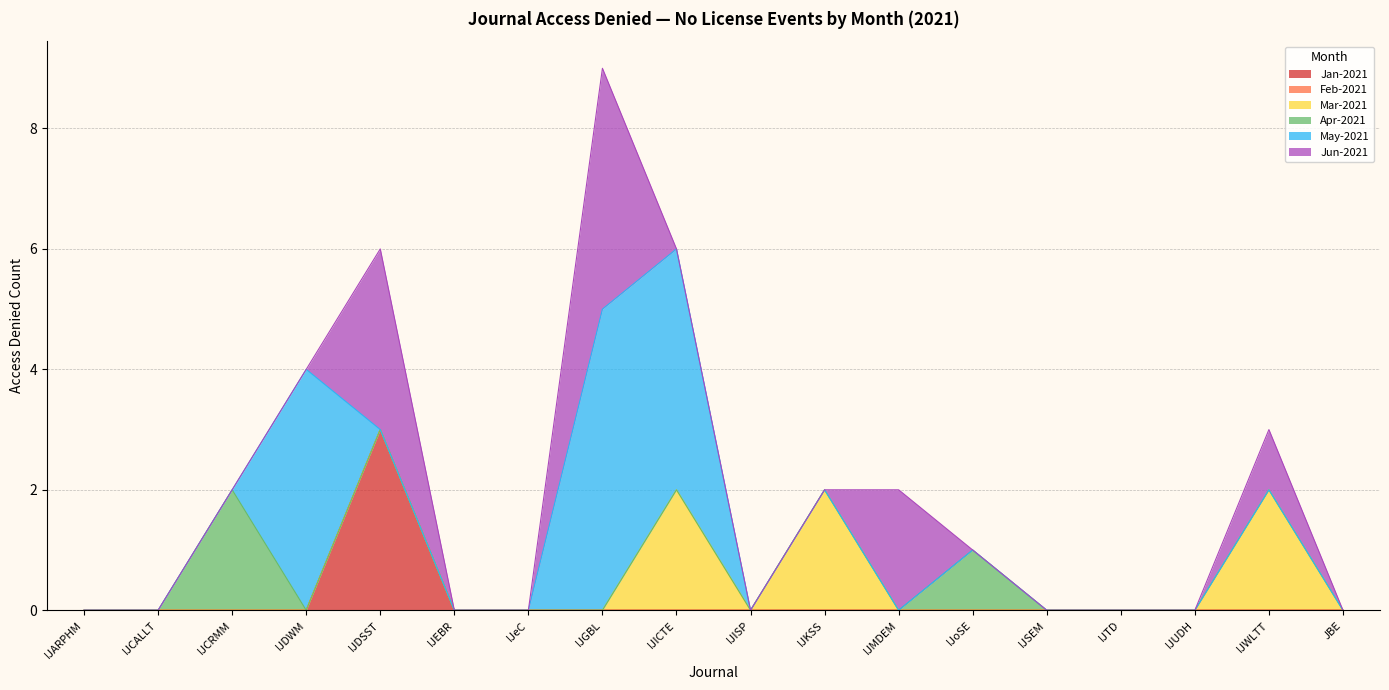

Which series has the largest total across all categories?

May-2021